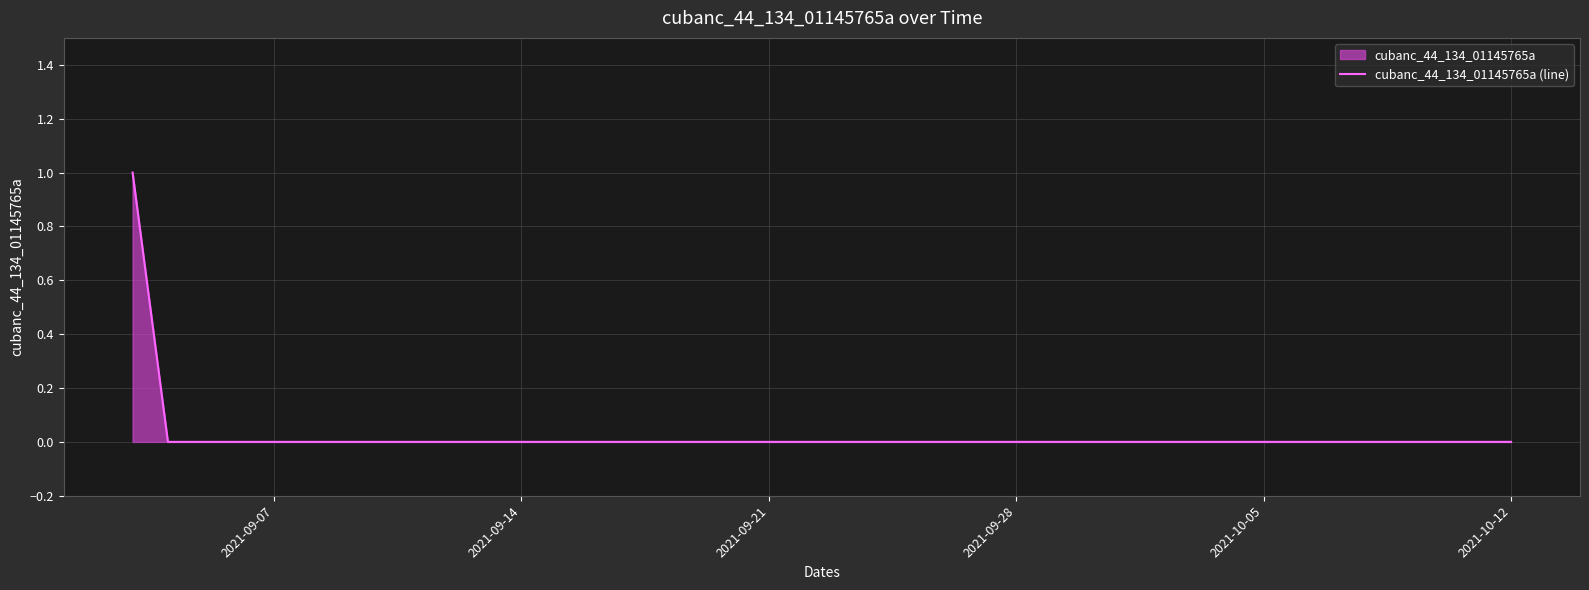

How many positive values are there?

1